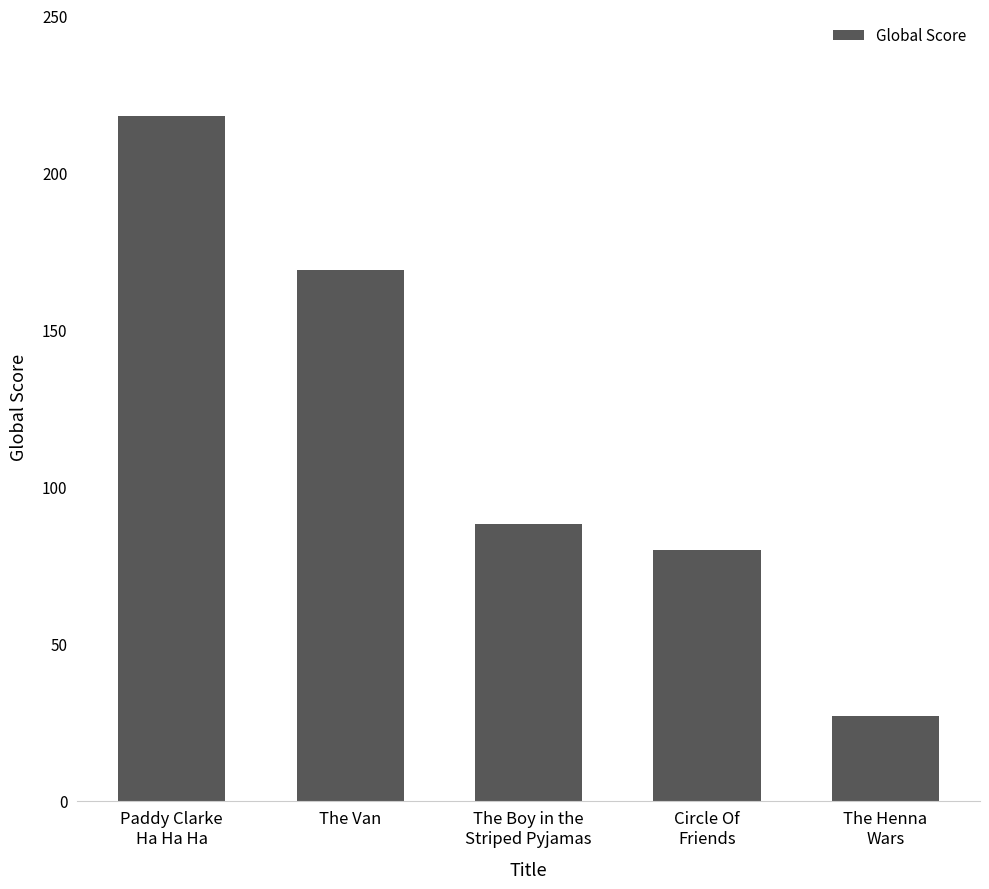

What is the sum of the values at The Van and The Henna
Wars?

196